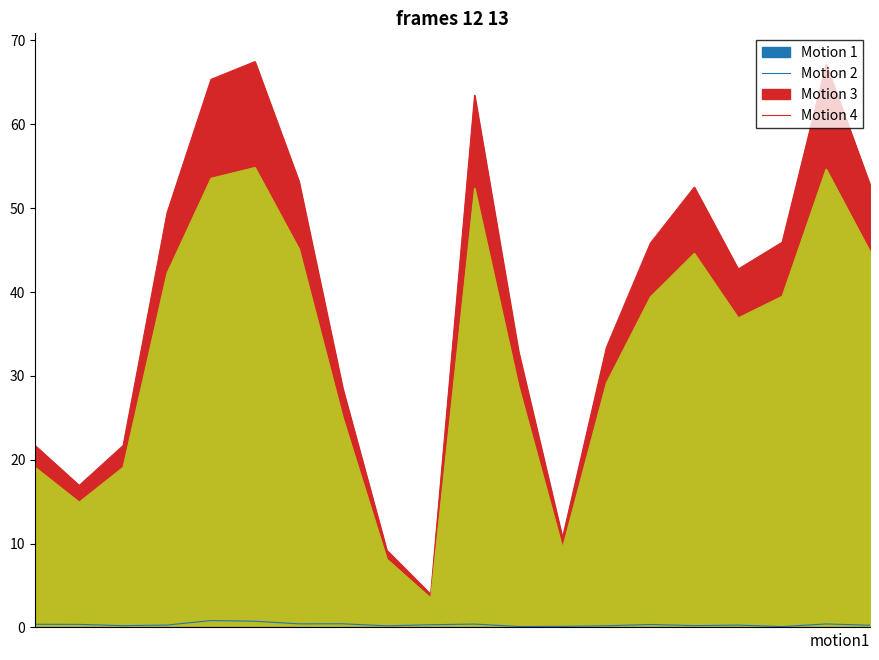

True or false: Motion 2 has a value of 64.0 at 144085.

False